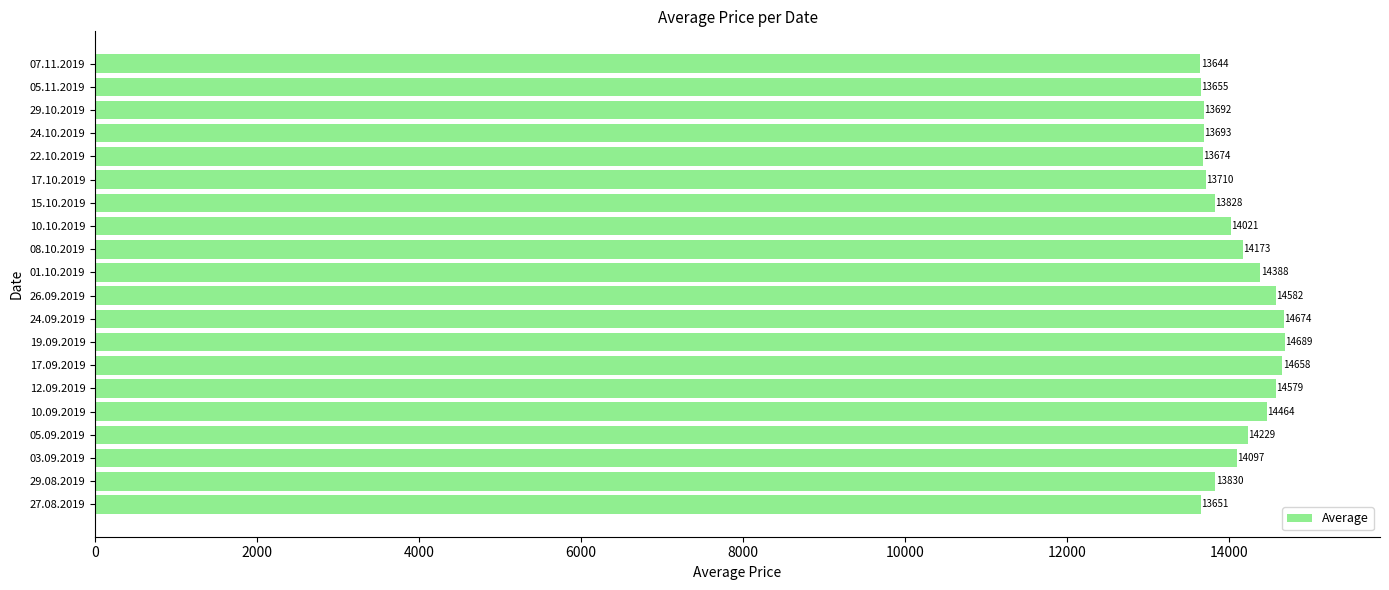

At which label is the value closest to 14166?

08.10.2019